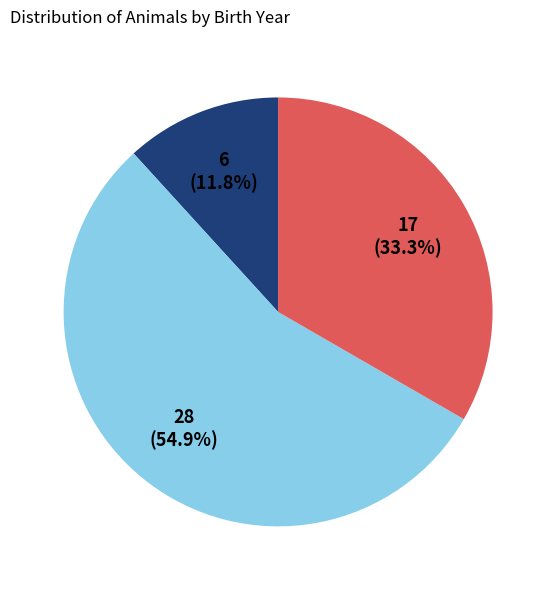

Does any single category account for the majority?

Yes